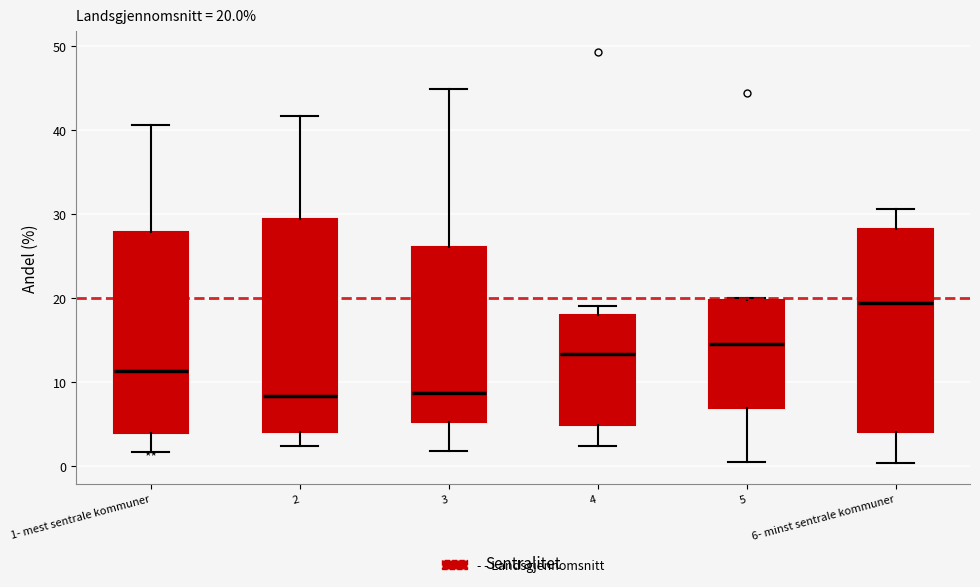

Comparing the boxes themselves (not the whiskers), which one is the tallest?

2